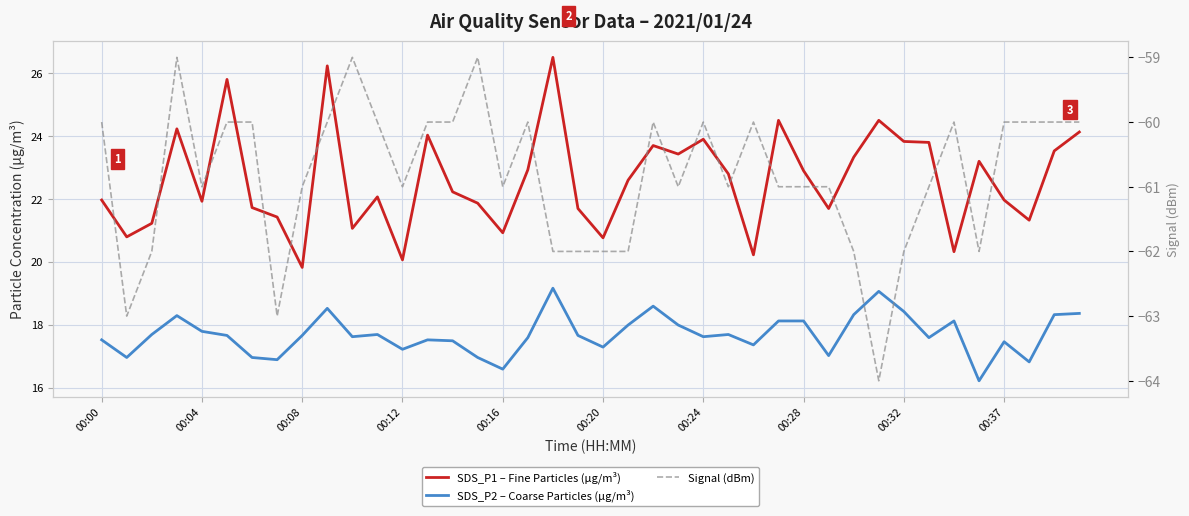

Which series has the largest range (max minus min)?

SDS_P1 – Fine Particles (µg/m³)